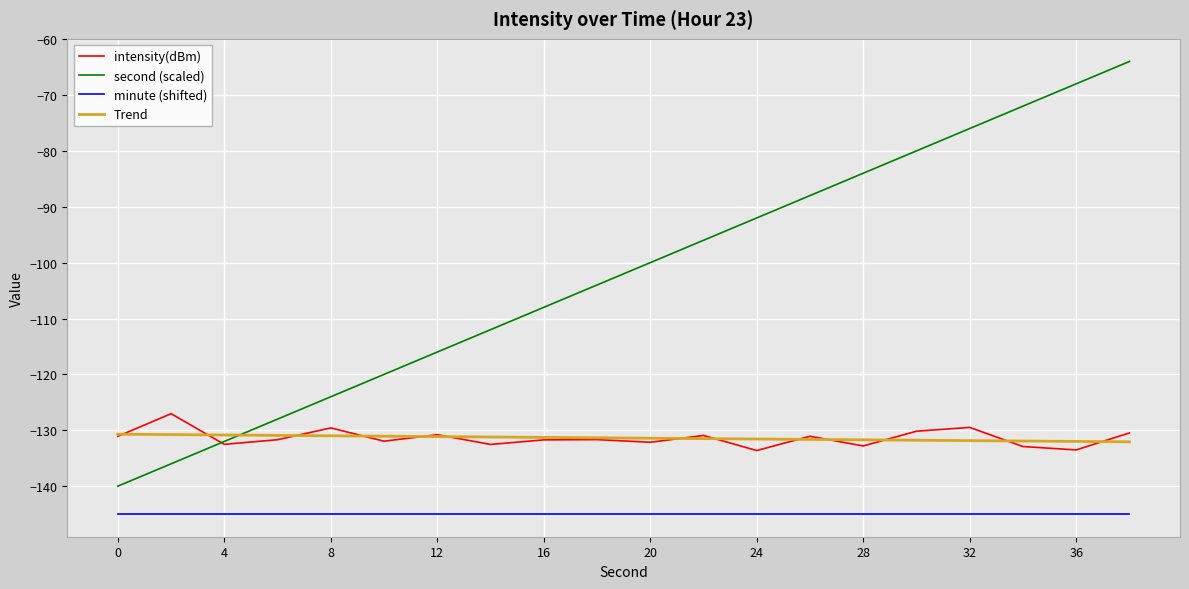

True or false: Trend and minute (shifted) cross at least once.

False